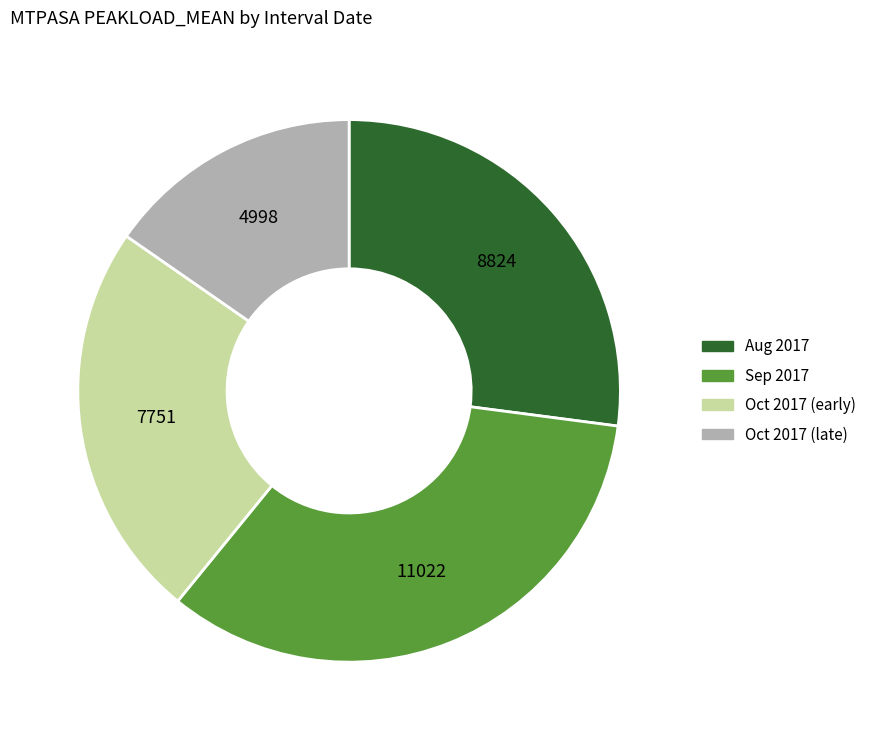

Is there a majority slice in this chart?

No